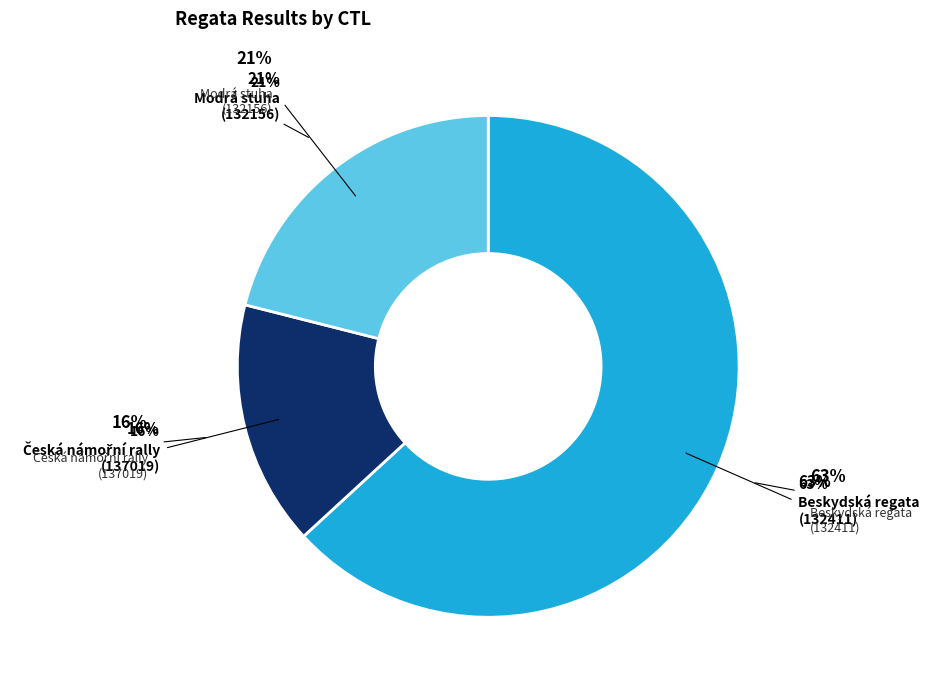

Do 132156 and 137019 together represent more than half of the pie?

No